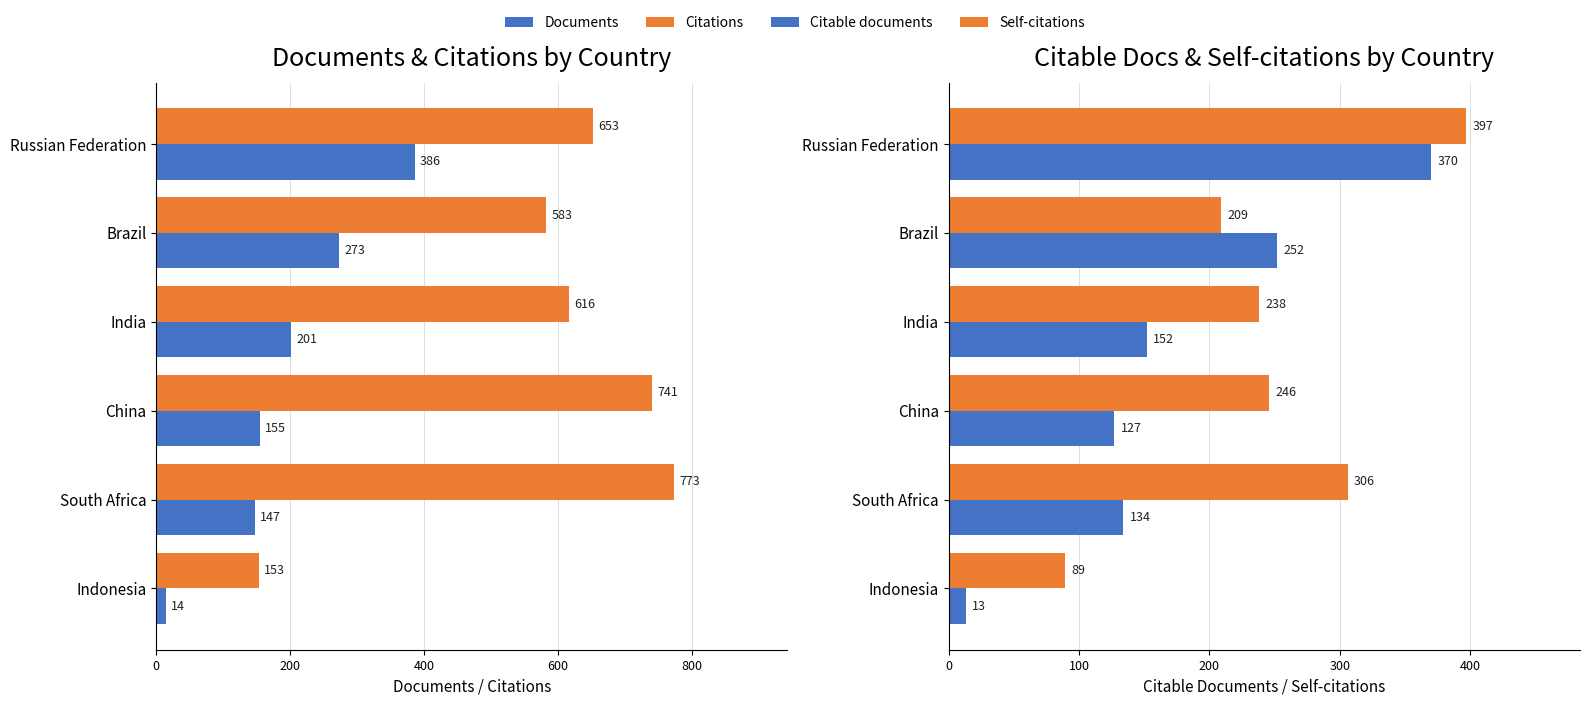

What is the total value across all series at South Africa?

1360